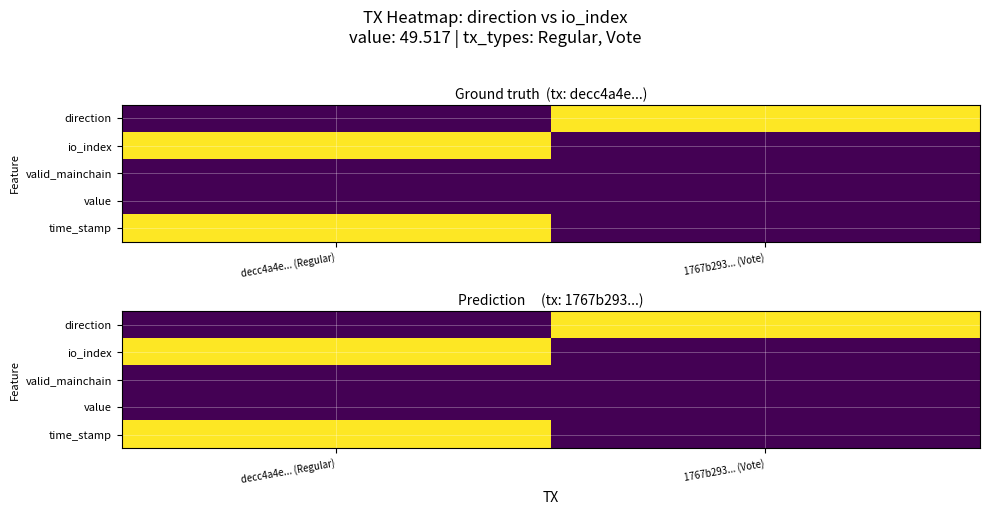

Rank the categories by time_stamp value from lowest to highest.

1767b293... (Vote), decc4a4e... (Regular)